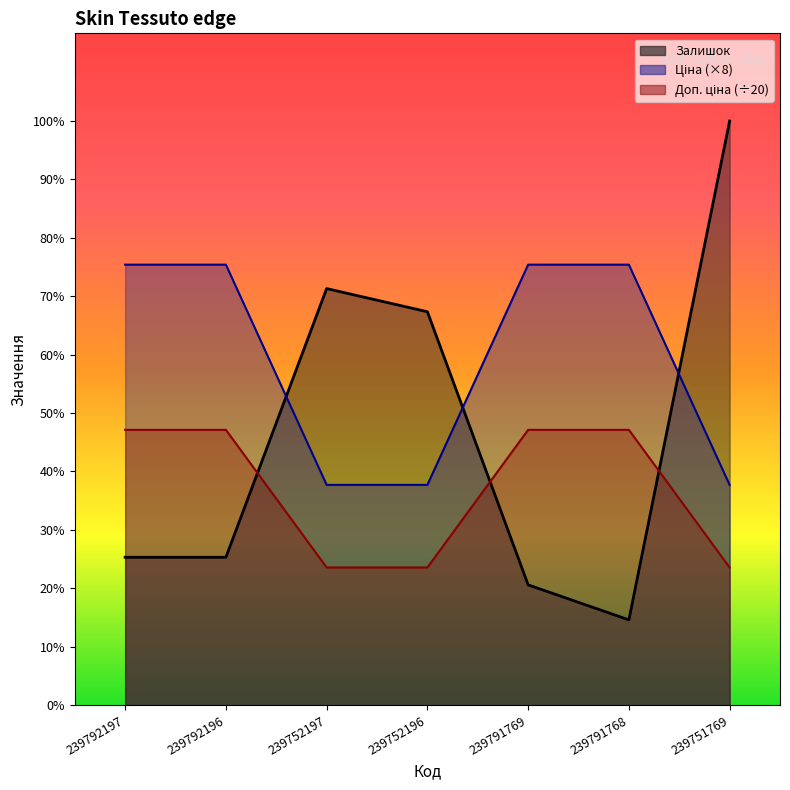

What is the label of the 7th point from the right?

239792197